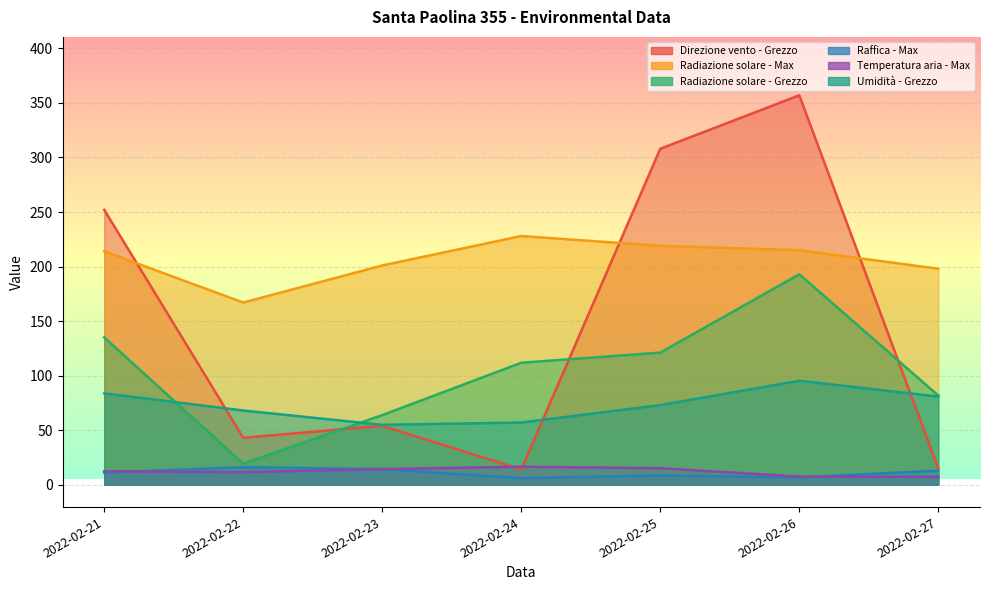

How many interior local peaks does the Radiazione solare - Grezzo series have?

1